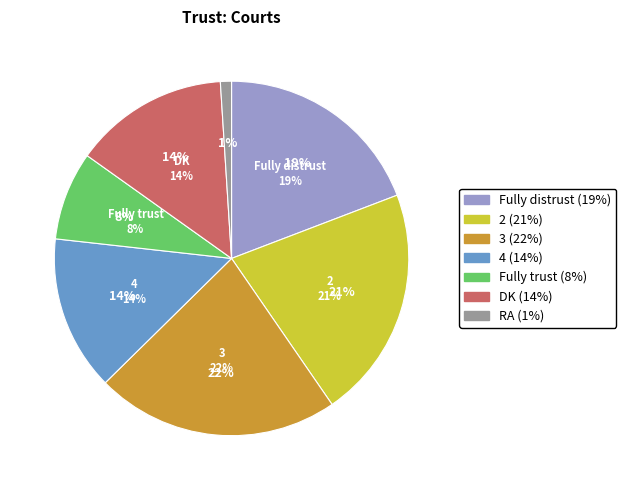

What is the total percentage of Fully distrust and Fully trust?

27.3%